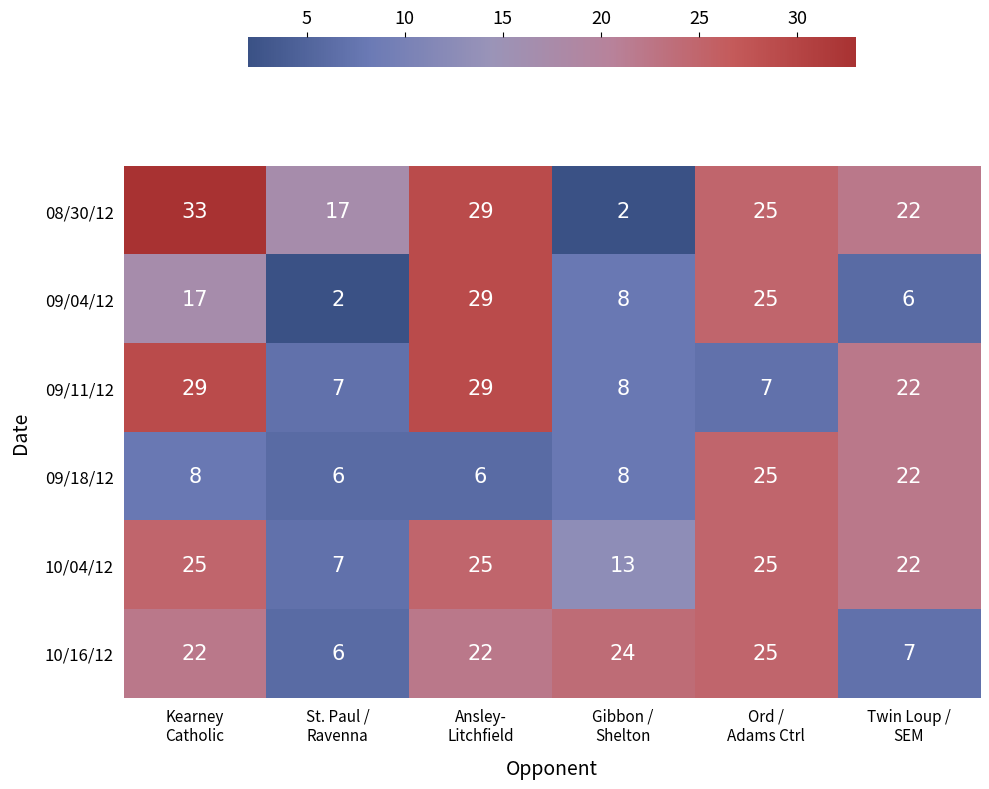

What is the difference between the maximum and minimum values in the 09/04/12 series?

27